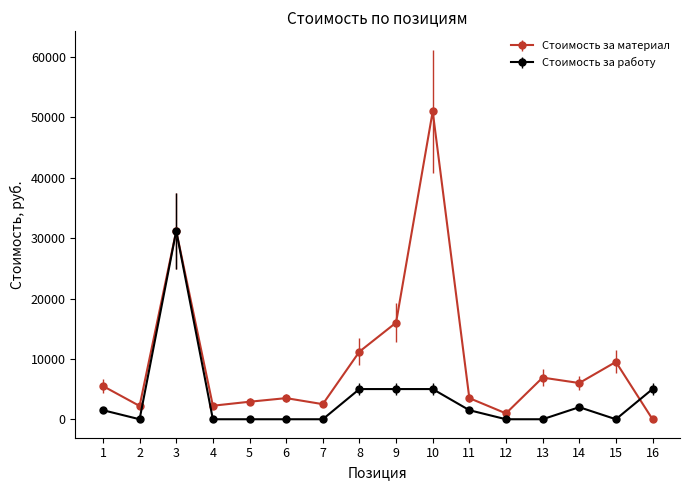

Is the value of Стоимость за работу at 1 greater than the value of Стоимость за материал at 9?

No